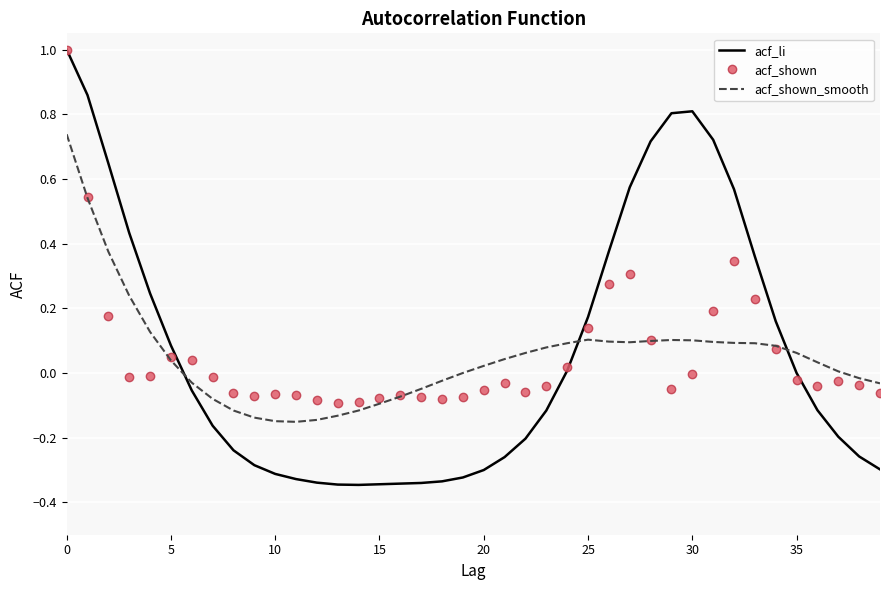

What is the maximum value shown in the chart?

1.0